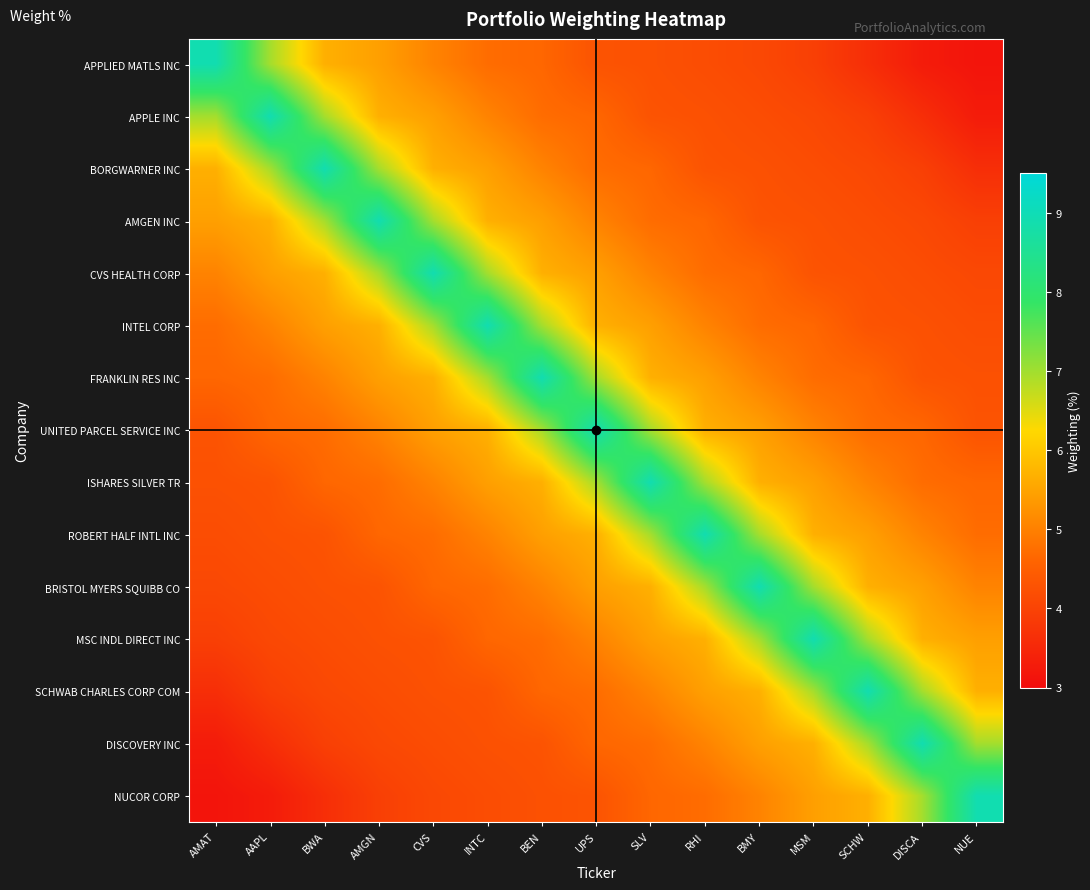

Reading left to right, what are all the values shown in this chart?

APPLIED MATLS INC: AMAT=8.9	AAPL=7.0	BWA=5.7	AMGN=5.4	CVS=5.0	INTC=4.7	BEN=4.6	UPS=4.3	SLV=4.3	RHI=4.2	BMY=4.1	MSM=3.9	SCHW=3.6	DISCA=3.3	NUE=3.1
APPLE INC: AMAT=7.0	AAPL=8.9	BWA=7.0	AMGN=5.7	CVS=5.4	INTC=5.0	BEN=4.7	UPS=4.6	SLV=4.3	RHI=4.3	BMY=4.2	MSM=4.1	SCHW=3.9	DISCA=3.6	NUE=3.3
BORGWARNER INC: AMAT=5.7	AAPL=7.0	BWA=8.9	AMGN=7.0	CVS=5.7	INTC=5.4	BEN=5.0	UPS=4.7	SLV=4.6	RHI=4.3	BMY=4.3	MSM=4.2	SCHW=4.1	DISCA=3.9	NUE=3.6
AMGEN INC: AMAT=5.4	AAPL=5.7	BWA=7.0	AMGN=8.9	CVS=7.0	INTC=5.7	BEN=5.4	UPS=5.0	SLV=4.7	RHI=4.6	BMY=4.3	MSM=4.3	SCHW=4.2	DISCA=4.1	NUE=3.9
CVS HEALTH CORP: AMAT=5.0	AAPL=5.4	BWA=5.7	AMGN=7.0	CVS=8.9	INTC=7.0	BEN=5.7	UPS=5.4	SLV=5.0	RHI=4.7	BMY=4.6	MSM=4.3	SCHW=4.3	DISCA=4.2	NUE=4.1
INTEL CORP: AMAT=4.7	AAPL=5.0	BWA=5.4	AMGN=5.7	CVS=7.0	INTC=8.9	BEN=7.0	UPS=5.7	SLV=5.4	RHI=5.0	BMY=4.7	MSM=4.6	SCHW=4.3	DISCA=4.3	NUE=4.2
FRANKLIN RES INC: AMAT=4.6	AAPL=4.7	BWA=5.0	AMGN=5.4	CVS=5.7	INTC=7.0	BEN=8.9	UPS=7.0	SLV=5.7	RHI=5.4	BMY=5.0	MSM=4.7	SCHW=4.6	DISCA=4.3	NUE=4.3
UNITED PARCEL SERVICE INC: AMAT=4.3	AAPL=4.6	BWA=4.7	AMGN=5.0	CVS=5.4	INTC=5.7	BEN=7.0	UPS=8.9	SLV=7.0	RHI=5.7	BMY=5.4	MSM=5.0	SCHW=4.7	DISCA=4.6	NUE=4.3
ISHARES SILVER TR: AMAT=4.3	AAPL=4.3	BWA=4.6	AMGN=4.7	CVS=5.0	INTC=5.4	BEN=5.7	UPS=7.0	SLV=8.9	RHI=7.0	BMY=5.7	MSM=5.4	SCHW=5.0	DISCA=4.7	NUE=4.6
ROBERT HALF INTL INC: AMAT=4.2	AAPL=4.3	BWA=4.3	AMGN=4.6	CVS=4.7	INTC=5.0	BEN=5.4	UPS=5.7	SLV=7.0	RHI=8.9	BMY=7.0	MSM=5.7	SCHW=5.4	DISCA=5.0	NUE=4.7
BRISTOL MYERS SQUIBB CO: AMAT=4.1	AAPL=4.2	BWA=4.3	AMGN=4.3	CVS=4.6	INTC=4.7	BEN=5.0	UPS=5.4	SLV=5.7	RHI=7.0	BMY=8.9	MSM=7.0	SCHW=5.7	DISCA=5.4	NUE=5.0
MSC INDL DIRECT INC: AMAT=3.9	AAPL=4.1	BWA=4.2	AMGN=4.3	CVS=4.3	INTC=4.6	BEN=4.7	UPS=5.0	SLV=5.4	RHI=5.7	BMY=7.0	MSM=8.9	SCHW=7.0	DISCA=5.7	NUE=5.4
SCHWAB CHARLES CORP COM: AMAT=3.6	AAPL=3.9	BWA=4.1	AMGN=4.2	CVS=4.3	INTC=4.3	BEN=4.6	UPS=4.7	SLV=5.0	RHI=5.4	BMY=5.7	MSM=7.0	SCHW=8.9	DISCA=7.0	NUE=5.7
DISCOVERY INC: AMAT=3.3	AAPL=3.6	BWA=3.9	AMGN=4.1	CVS=4.2	INTC=4.3	BEN=4.3	UPS=4.6	SLV=4.7	RHI=5.0	BMY=5.4	MSM=5.7	SCHW=7.0	DISCA=8.9	NUE=7.0
NUCOR CORP: AMAT=3.1	AAPL=3.3	BWA=3.6	AMGN=3.9	CVS=4.1	INTC=4.2	BEN=4.3	UPS=4.3	SLV=4.6	RHI=4.7	BMY=5.0	MSM=5.4	SCHW=5.7	DISCA=7.0	NUE=8.9